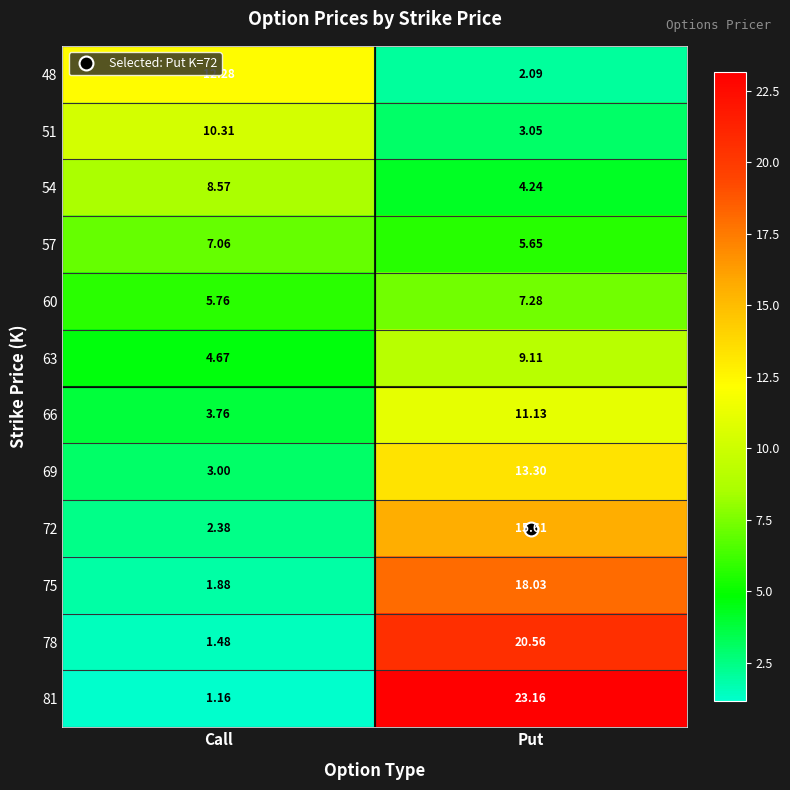

Which series has the widest spread of values?

81